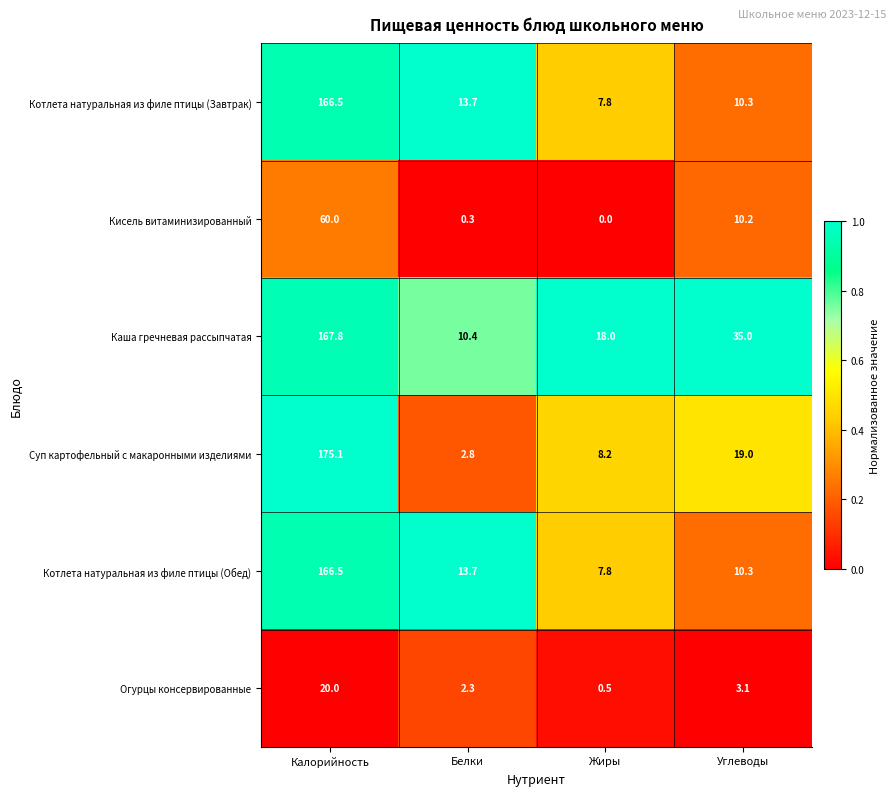

Reading left to right, transcribe all the data shown in this chart.

Котлета натуральная из филе птицы (Завтрак): Калорийность=166.5	Белки=13.7	Жиры=7.8	Углеводы=10.3
Кисель витаминизированный: Калорийность=60.0	Белки=0.3	Жиры=0.0	Углеводы=10.2
Каша гречневая рассыпчатая: Калорийность=167.8	Белки=10.4	Жиры=18.0	Углеводы=35.0
Суп картофельный с макаронными изделиями: Калорийность=175.1	Белки=2.8	Жиры=8.2	Углеводы=19.0
Котлета натуральная из филе птицы (Обед): Калорийность=166.5	Белки=13.7	Жиры=7.8	Углеводы=10.3
Огурцы консервированные: Калорийность=20.0	Белки=2.3	Жиры=0.5	Углеводы=3.1